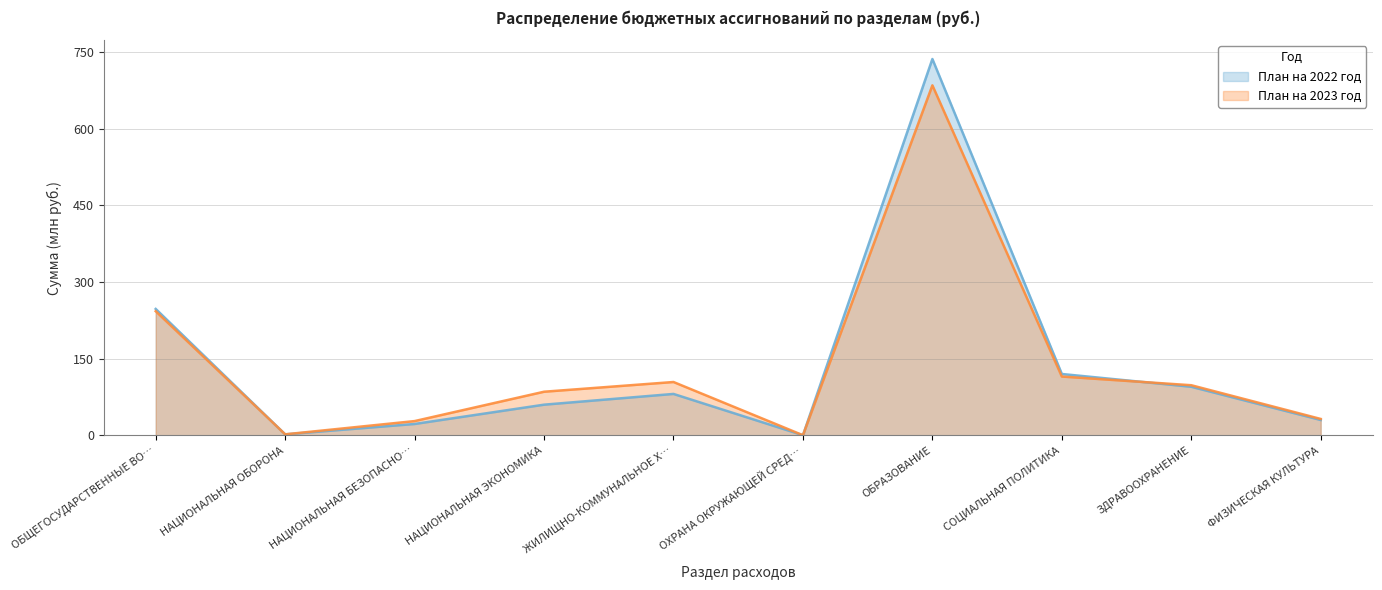

The План на 2023 год series shows 115.0 at СОЦИАЛЬНАЯ ПОЛИТИКА. True or false?

True